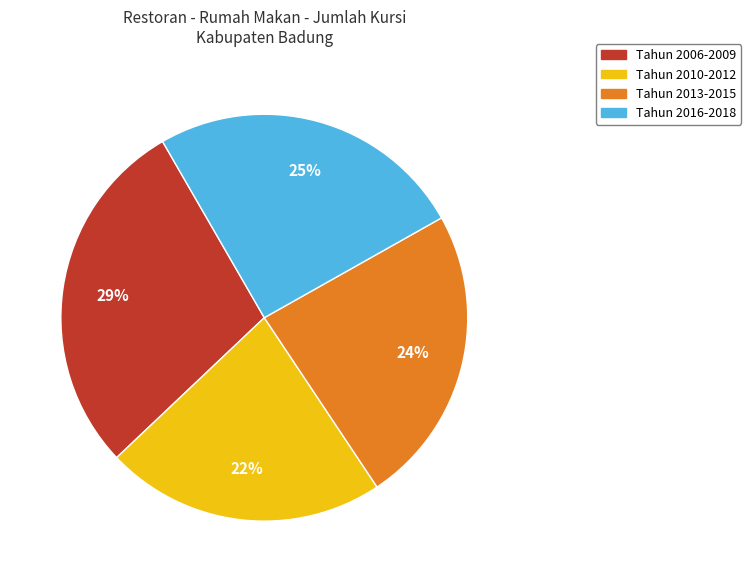

Is there a majority slice in this chart?

No